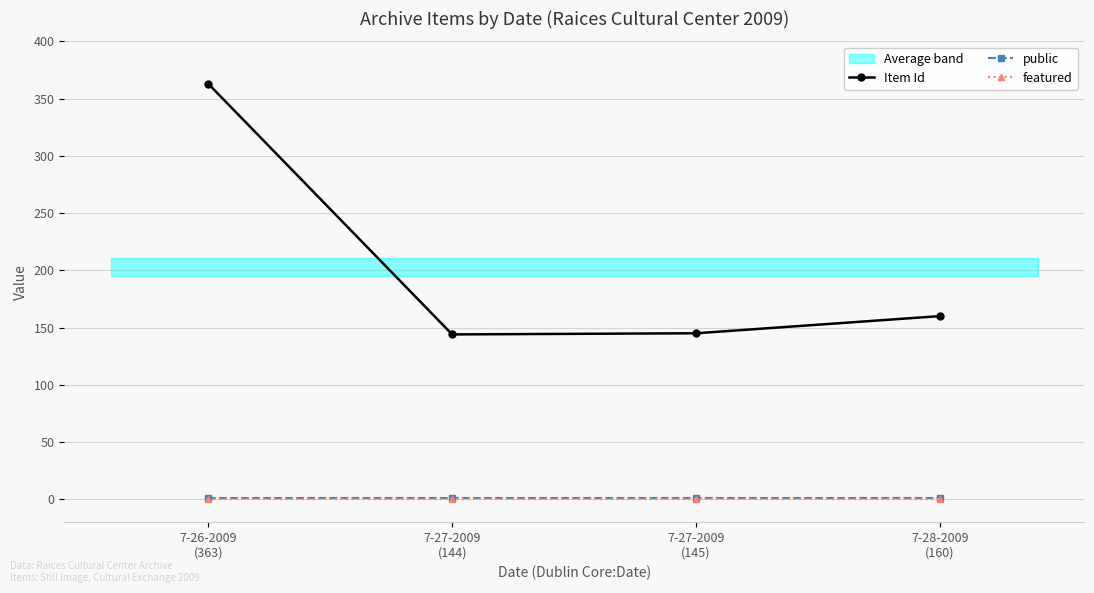

Is the value of public at 7-27-2009
(144) greater than the value of Item Id at 7-27-2009
(145)?

No